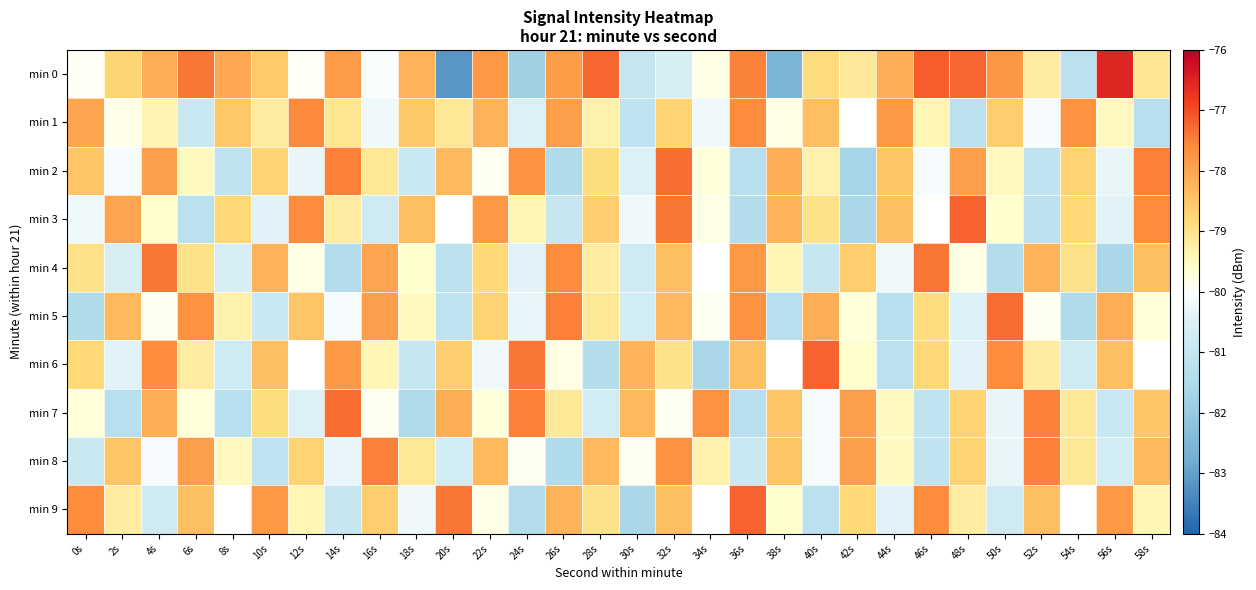

Rank the series by their maximum value, from highest to lowest.

min 0, min 3, min 6, min 9, min 2, min 5, min 7, min 4, min 8, min 1